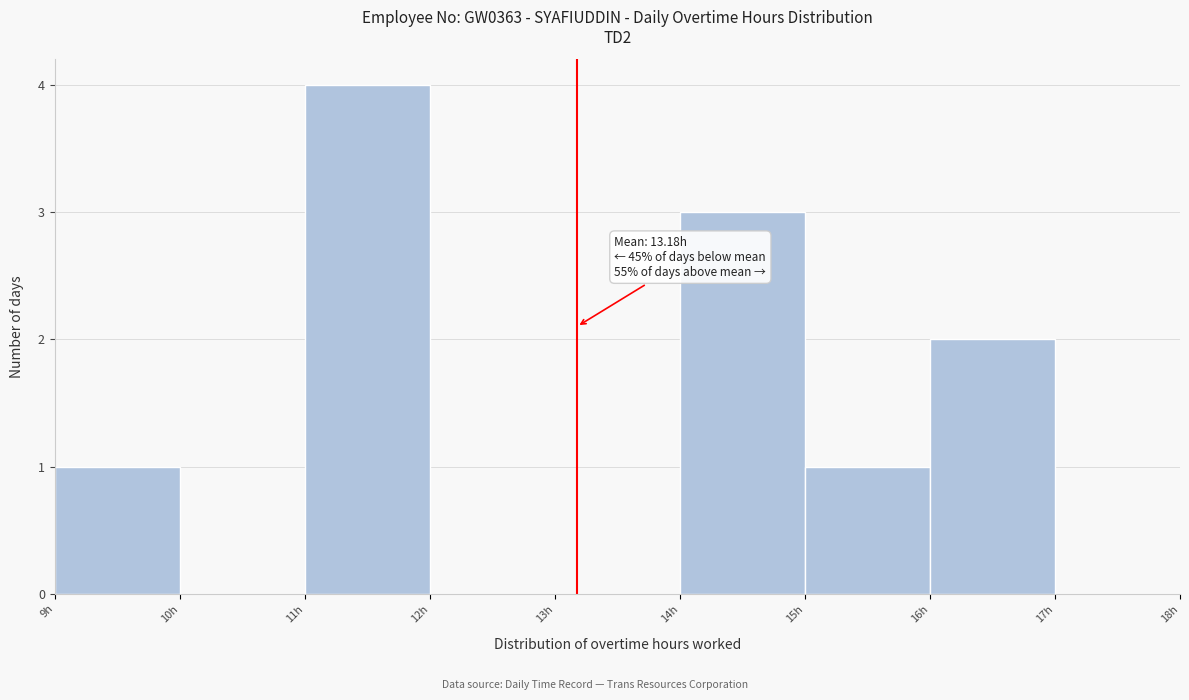

Over which range of the x-axis is the bar tallest?

11 to 12